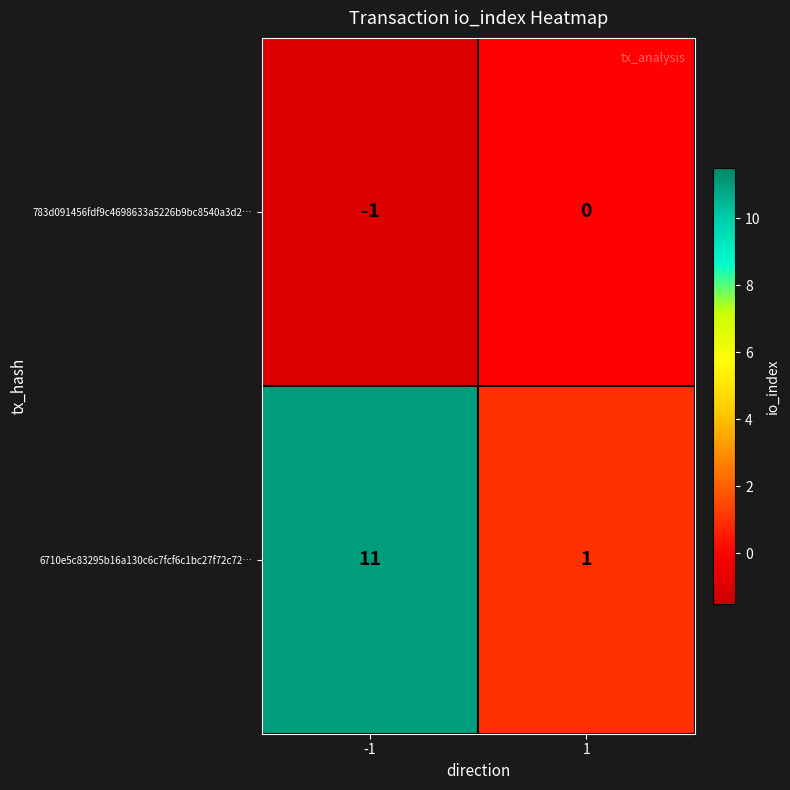

Which series has the largest total across all categories?

6710e5c83295b16a130c6c7fcf6c1bc27f72c72…